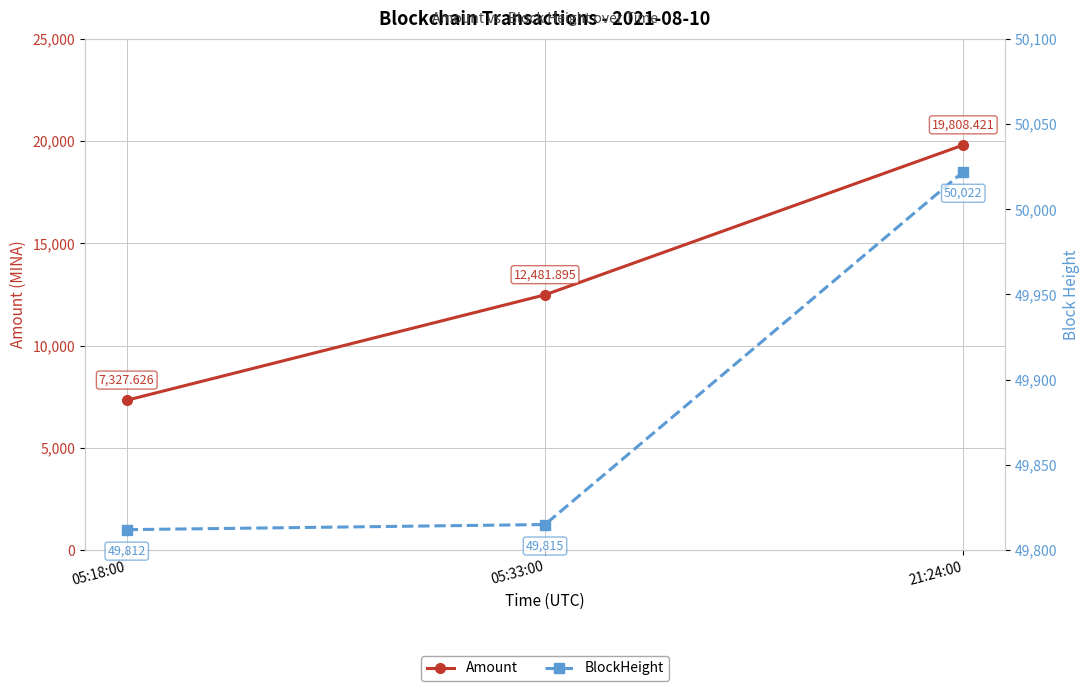

Is the value of Amount at 21:24:00 greater than the value of BlockHeight at 05:33:00?

No